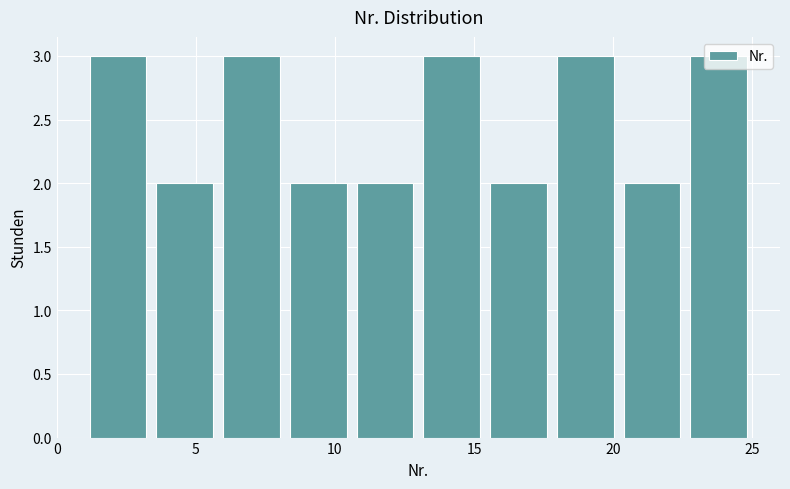

How tall is the bar that spans 5.8 to 8.2 on the x-axis? Neither the bar edges nor the heights are printed on the chart, so give them approximately, as read against the axes.

3